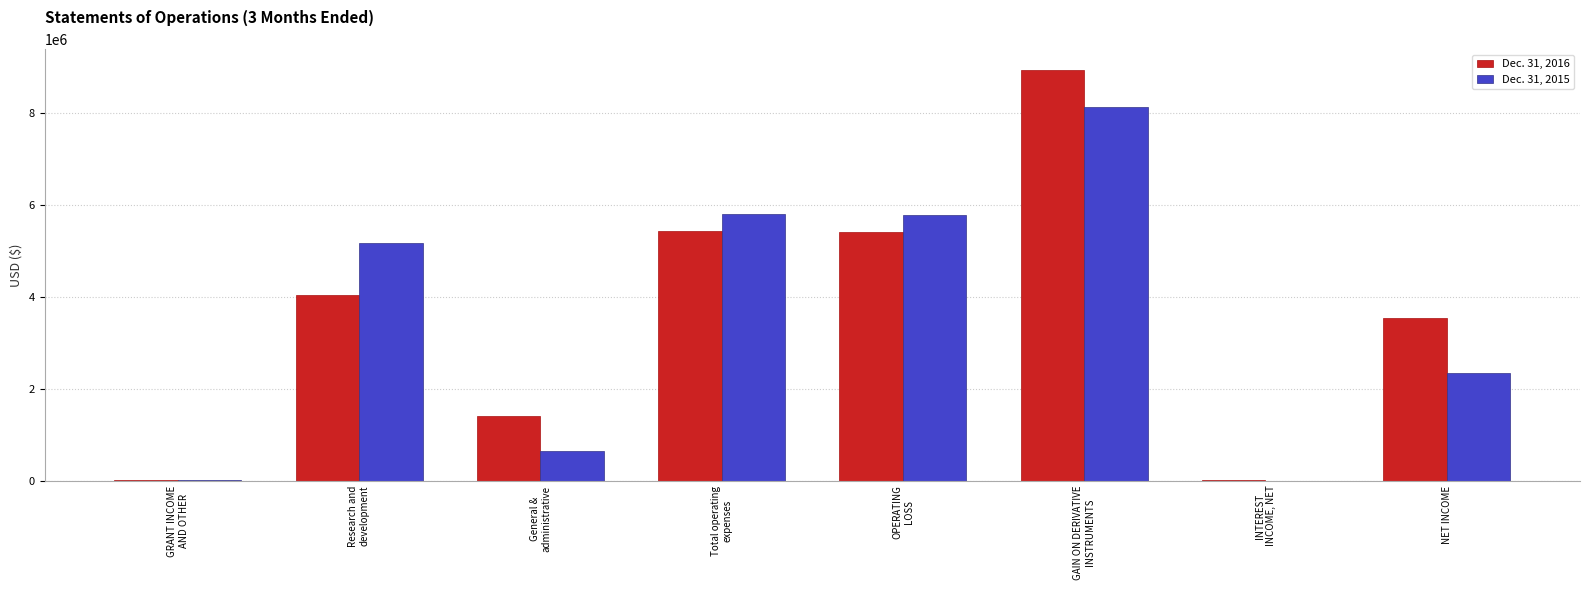

What are all the series names shown in the legend?

Dec. 31, 2016, Dec. 31, 2015